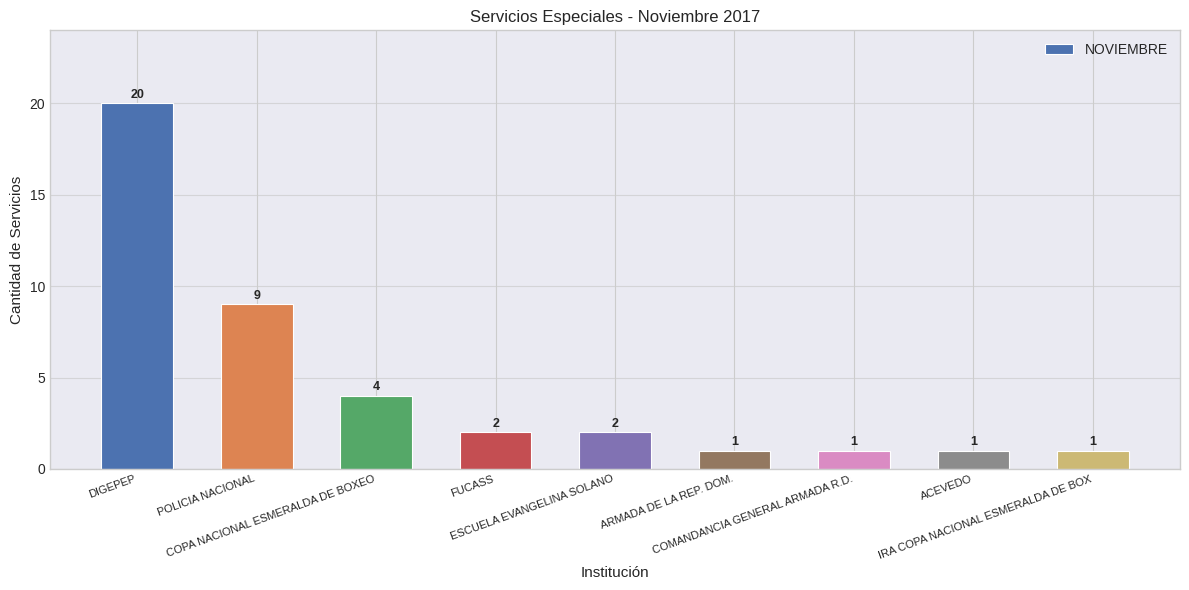

Reading left to right, what are all the values shown in this chart?

20	9	4	2	2	1	1	1	1